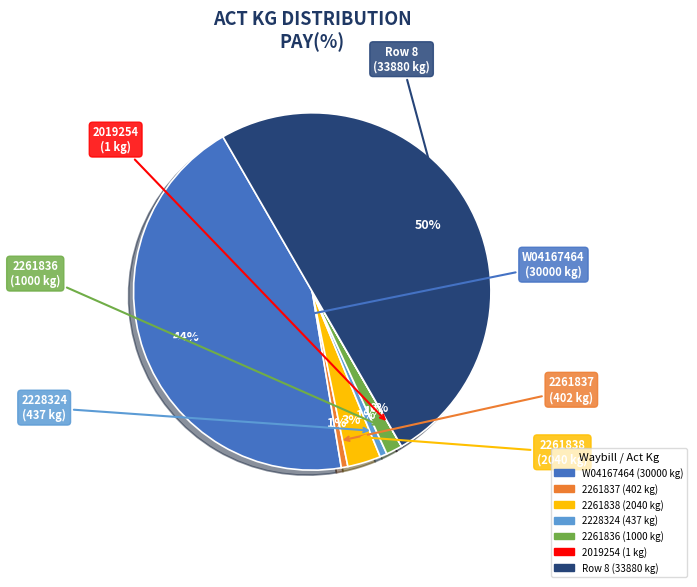

To the nearest percent, what is the average slice percentage?

14%